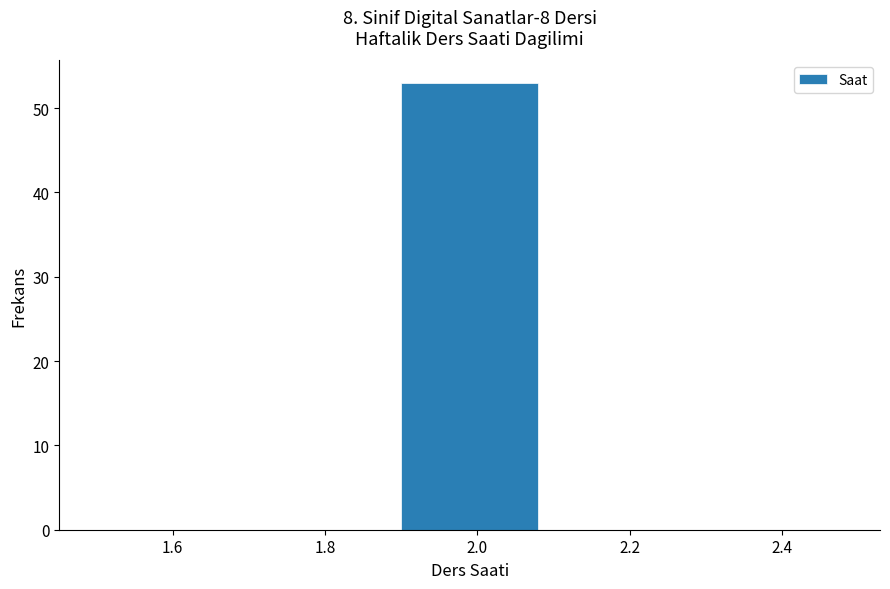

Which range on the x-axis has the tallest bar?

1.9 to 2.1